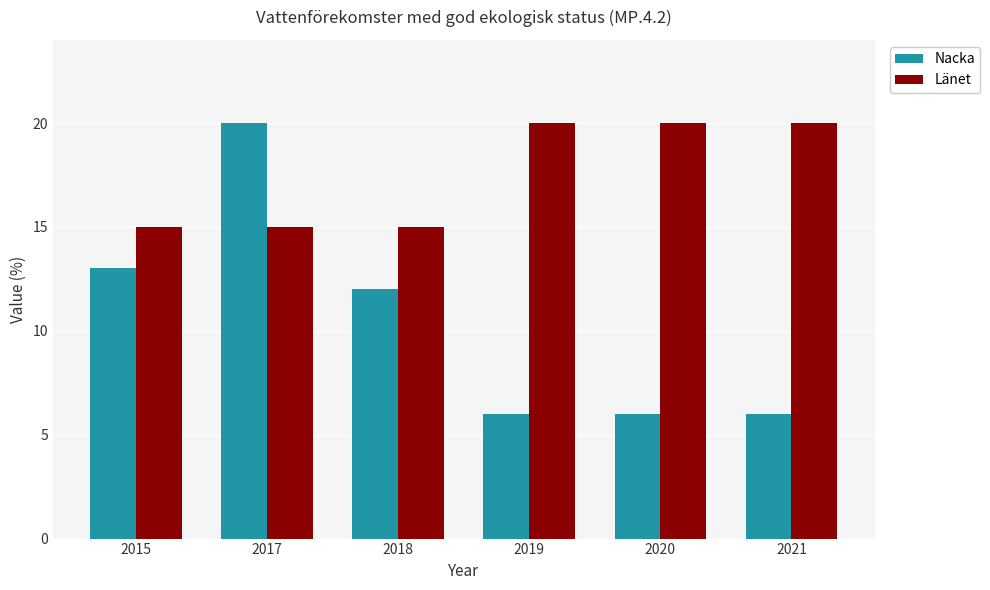

At 2020, list the series in order from smallest to largest.

Nacka, Länet